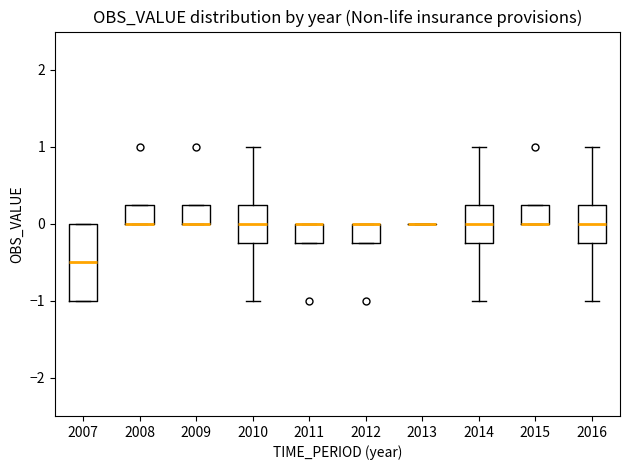

Reading left to right, transcribe this box plot: for each box, give where its median line is, the range the box spans, and where its two whiskers end, as read against the y-axis. The values are not printed on the chart, so give them approximately, as read against the axis.

2007: median -0.5, box -1.0 to 0.0, whiskers -1.0 to 0.0
2008: median 0.0 (drawn on the box's lower edge), box 0.0 to 0.3, whiskers 0.0 to 0.3
2009: median 0.0 (drawn on the box's lower edge), box 0.0 to 0.3, whiskers 0.0 to 0.3
2010: median 0.0, box -0.2 to 0.3, whiskers -1.0 to 1.0
2011: median 0.0 (drawn on the box's upper edge), box -0.2 to 0.0, whiskers -0.2 to 0.0
2012: median 0.0 (drawn on the box's upper edge), box -0.2 to 0.0, whiskers -0.2 to 0.0
2013: box collapsed to a line at 0.0, whiskers 0.0 to 0.0
2014: median 0.0, box -0.2 to 0.3, whiskers -1.0 to 1.0
2015: median 0.0 (drawn on the box's lower edge), box 0.0 to 0.3, whiskers 0.0 to 0.3
2016: median 0.0, box -0.2 to 0.3, whiskers -1.0 to 1.0